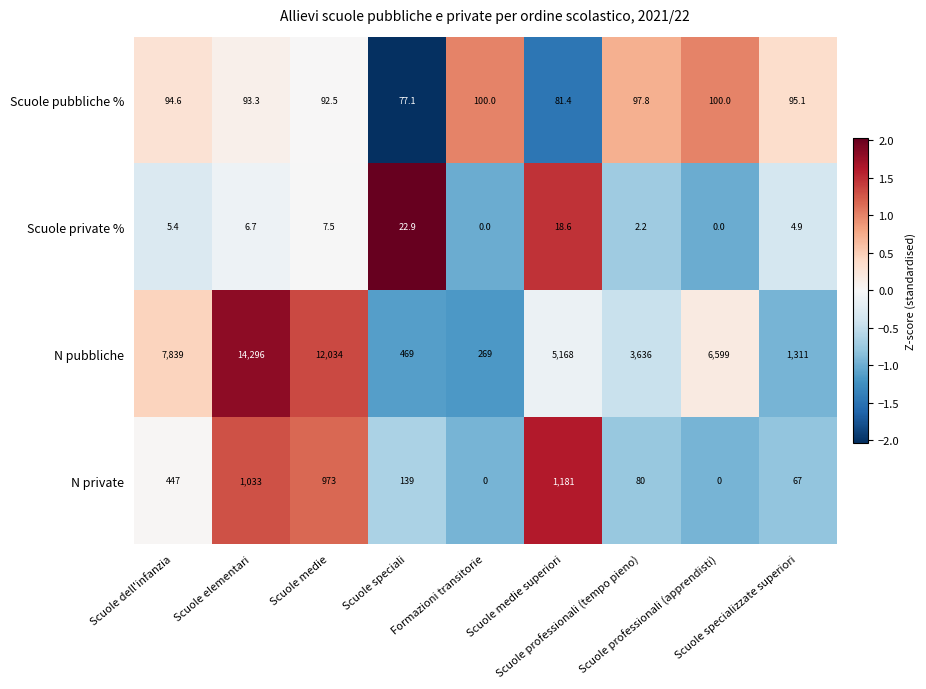

What is the difference between the maximum and minimum values in the Scuole private % series?

22.9